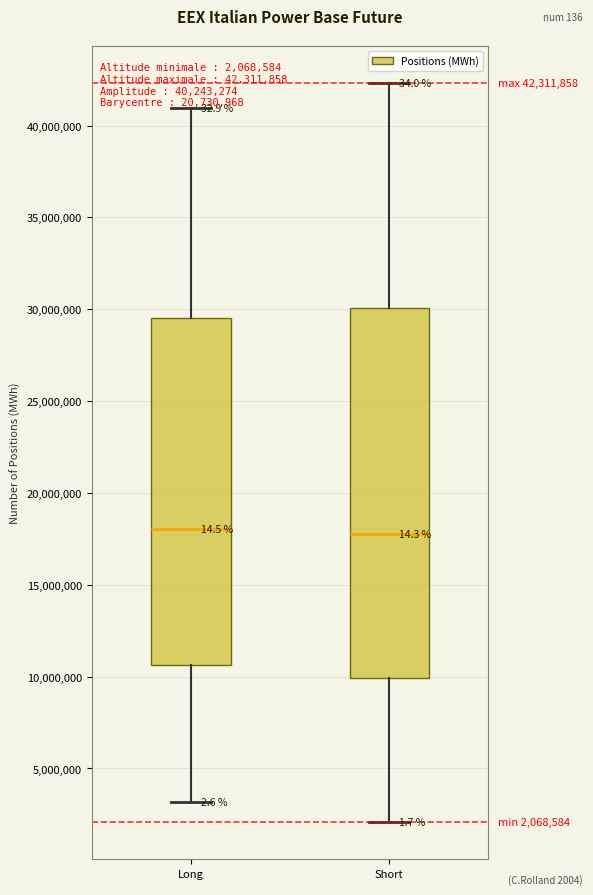

Which box is the tallest, from its lower edge to its upper edge?

Short